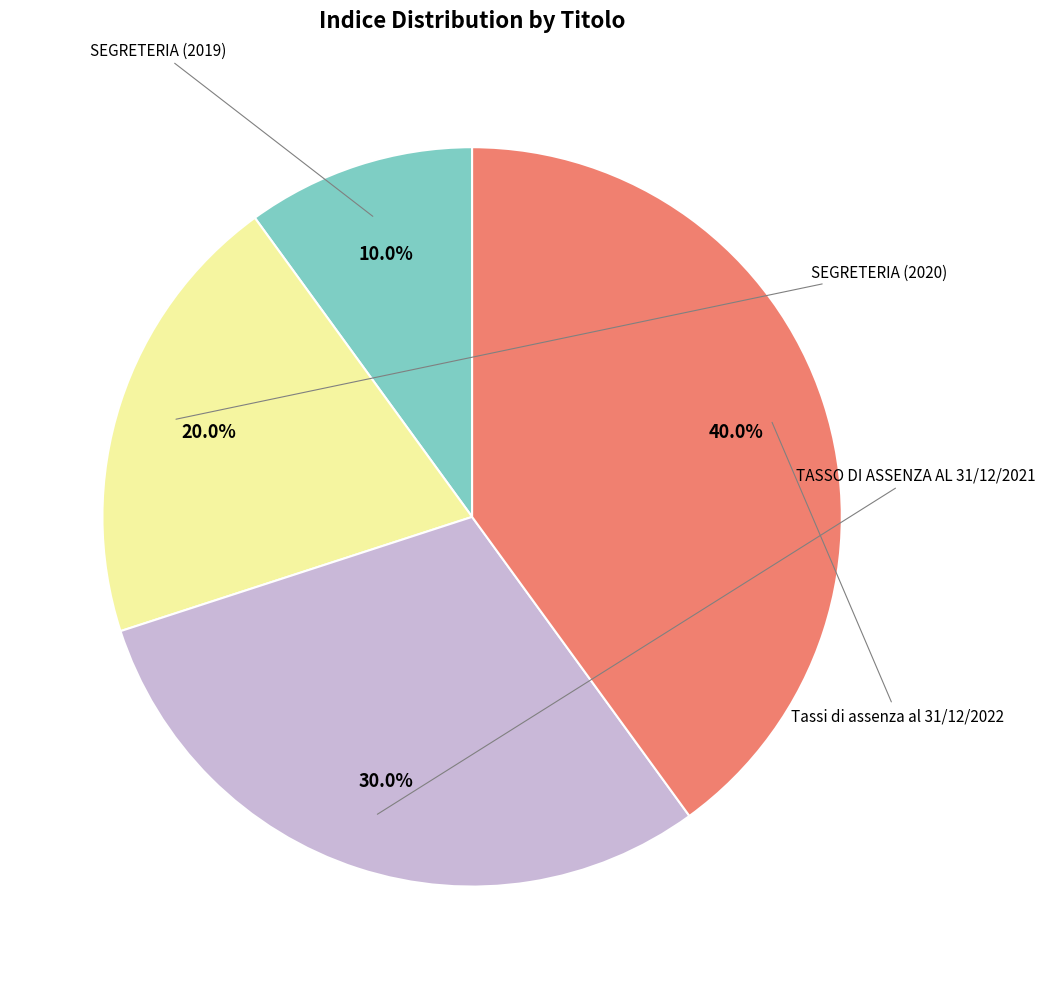

How many slices are in this pie chart?

4